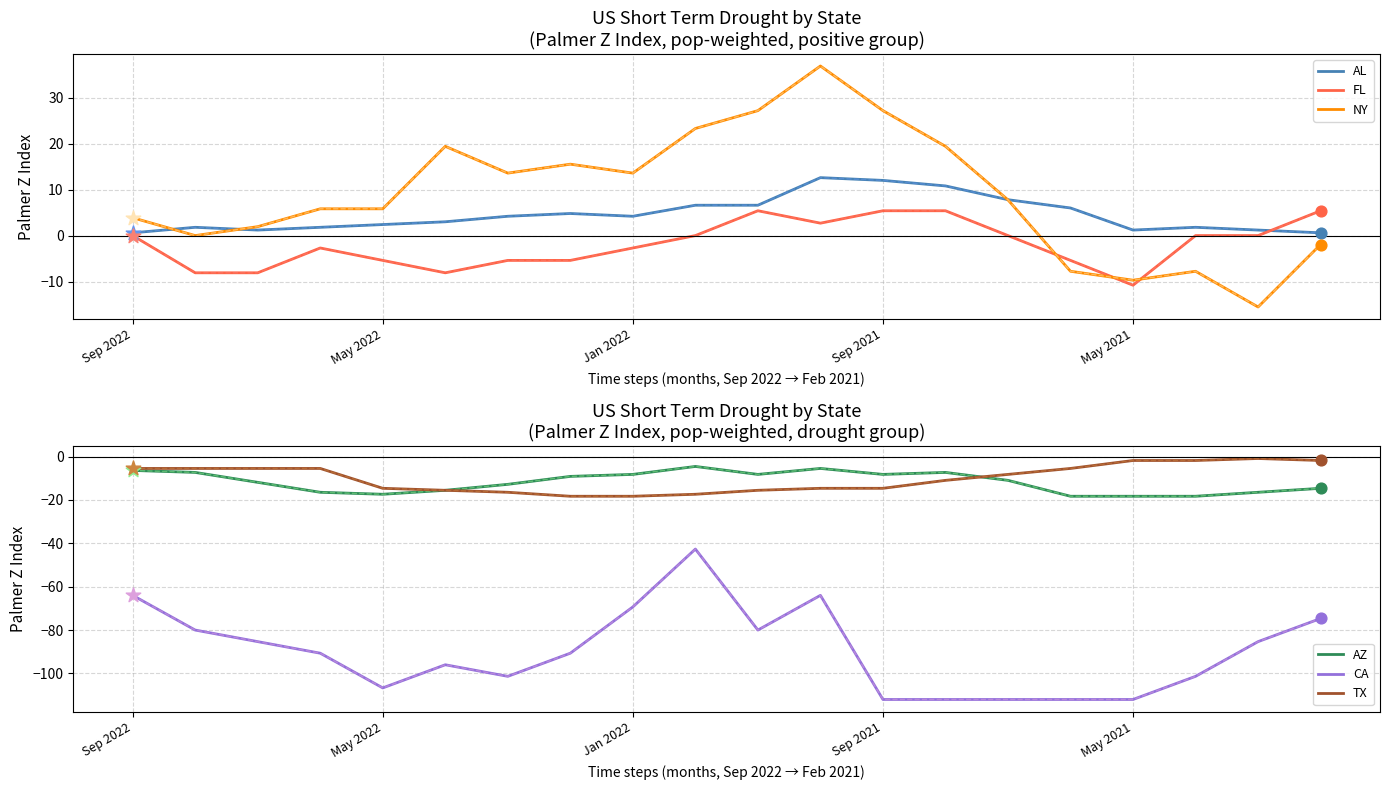

At how many categories does at least one series exceed 9?

9